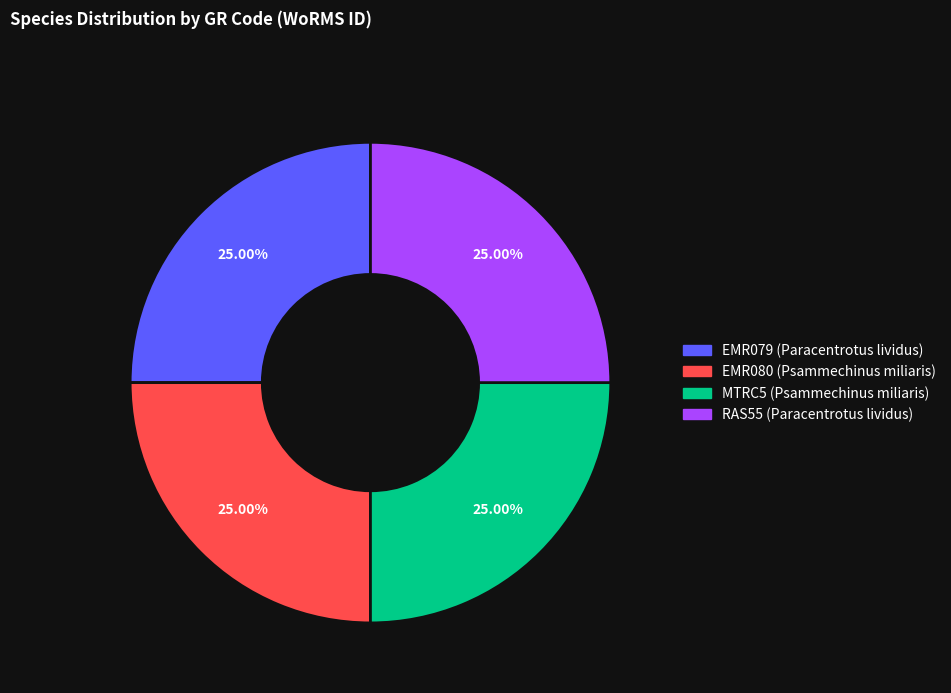

What percentage is the EMR079 (Paracentrotus lividus) slice, to the nearest percent?

25%